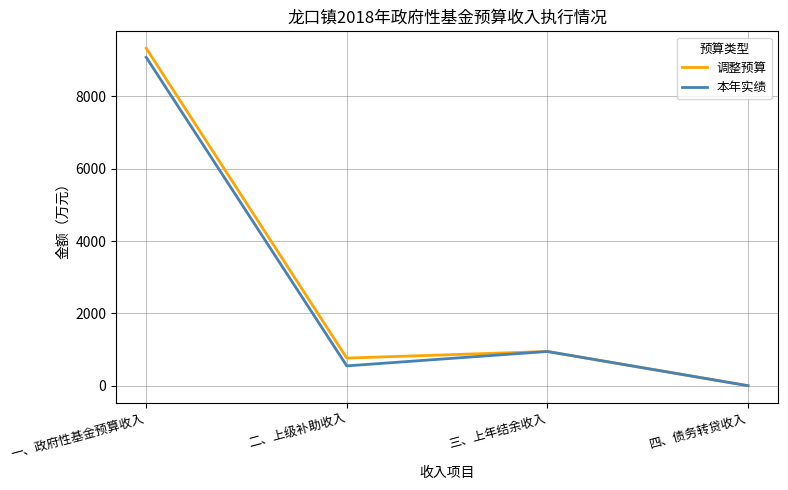

Count the number of data series in this chart.

2